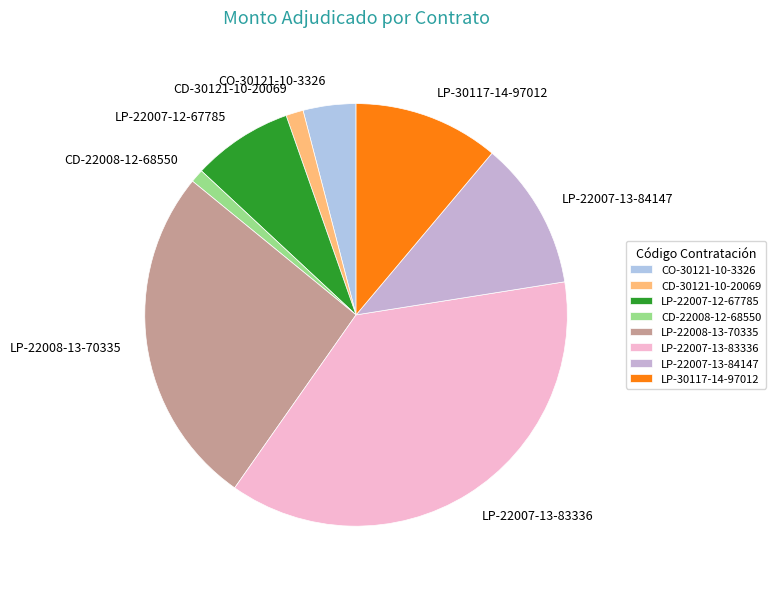

Is the sum of LP-22007-13-83336 and LP-22008-13-70335 greater than half?

Yes